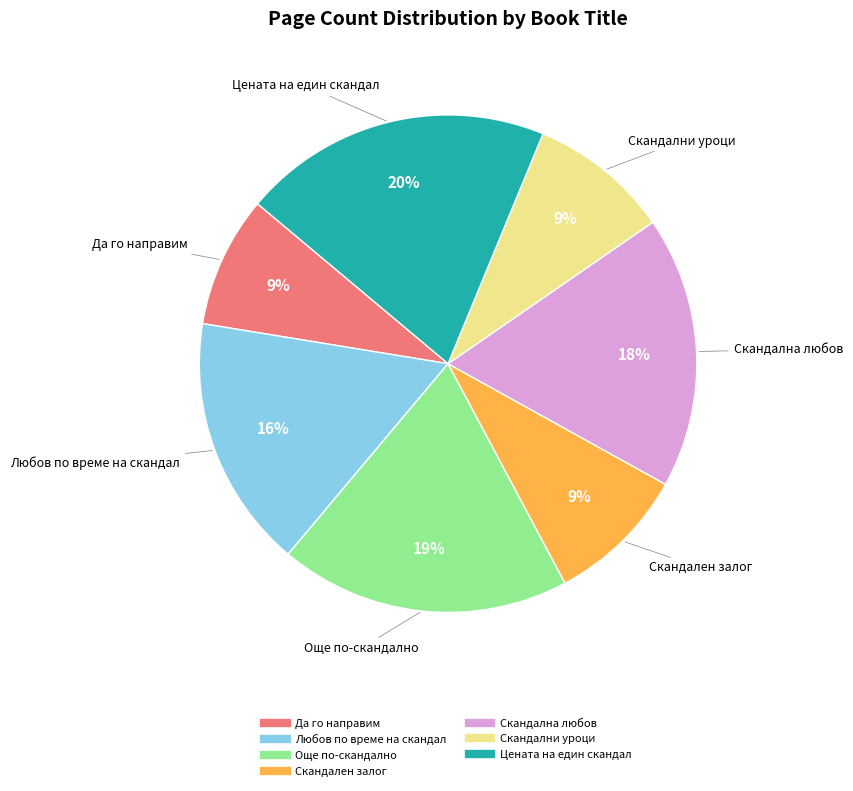

Approximately how many times larger is the value at Скандална любов compared to Още по-скандално?

0.9